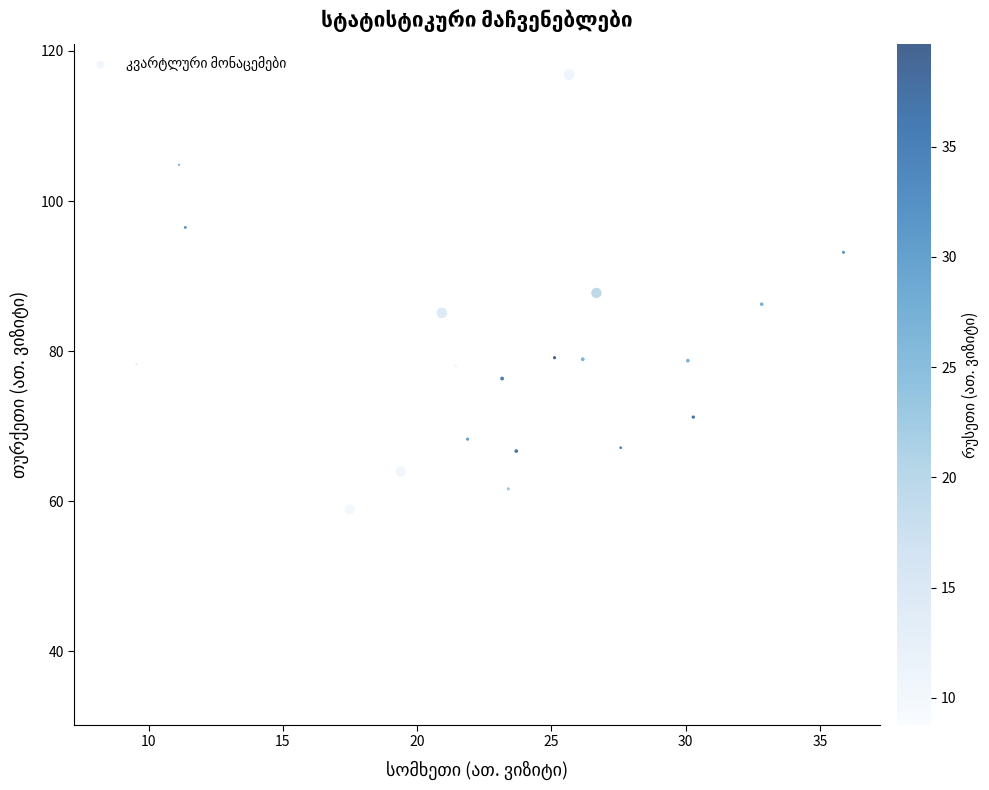

What is the range of X values (max minus min)?

27.3